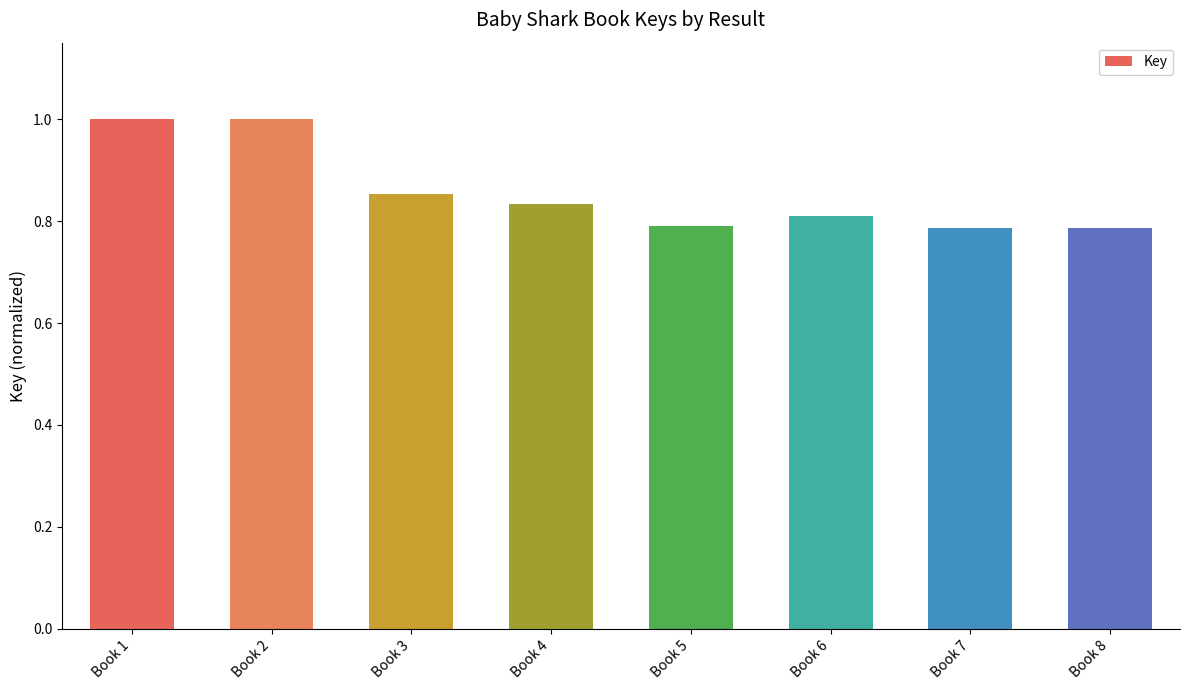

True or false: the data shows 0.4 at Book 6.

False